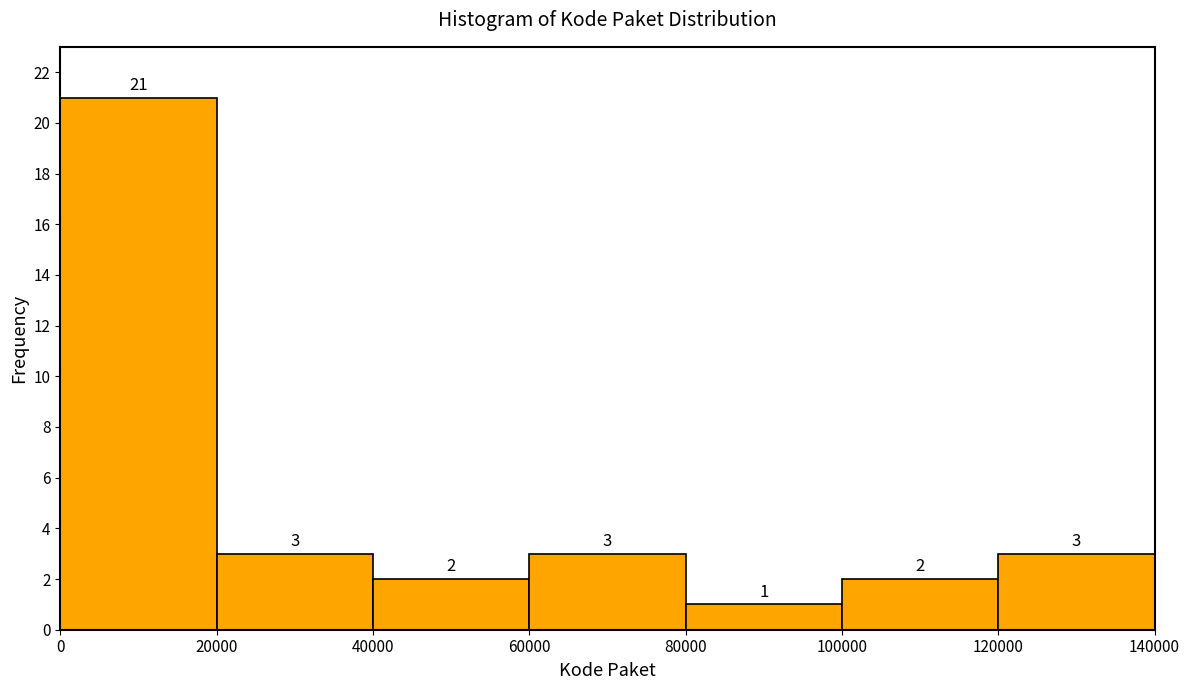

Over which range of the x-axis is the bar tallest?

0 to 20000